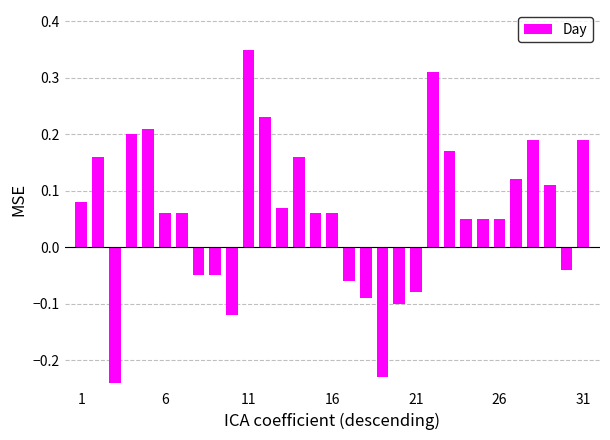

What is the sum of all values?

1.9